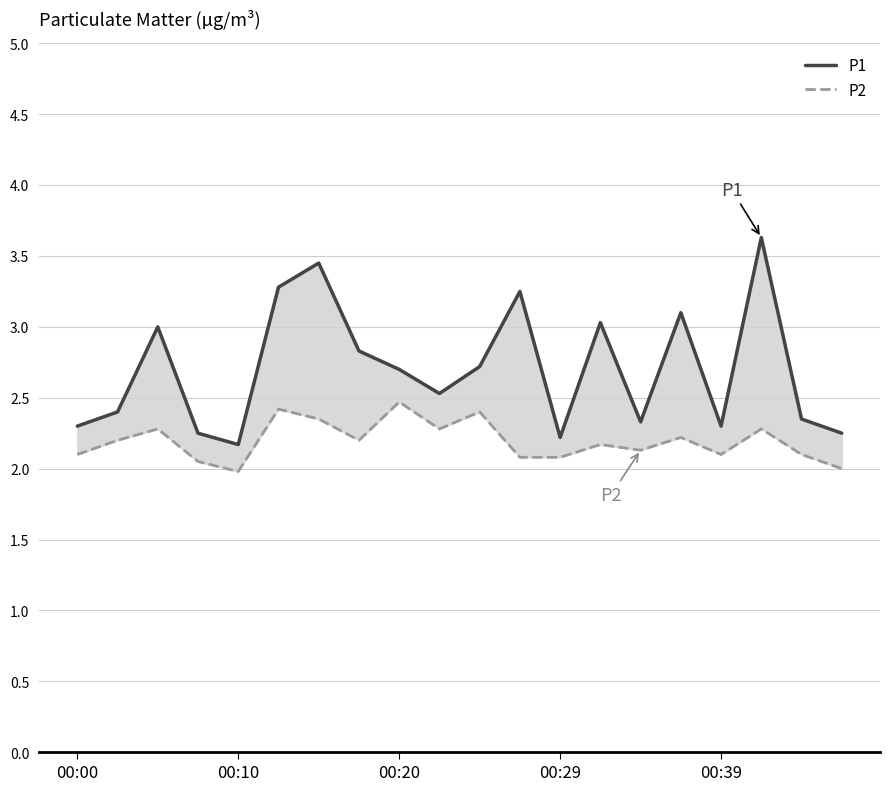

List the labels in order of P1 value, largest first.

17, 6, 5, 11, 15, 13, 00:20, 7, 10, 8, 9, 00:10, 18, 14, 00:00, 16, 00:29, 19, 12, 00:39